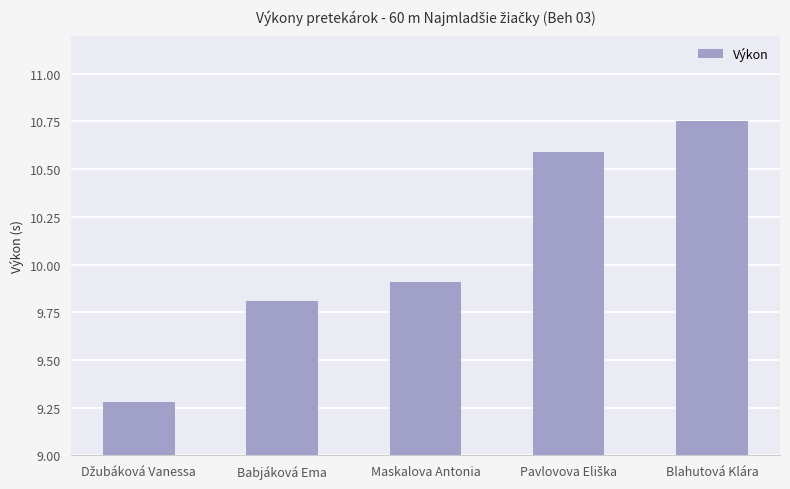

Are the bars grouped side by side (vs. stacked)?

No